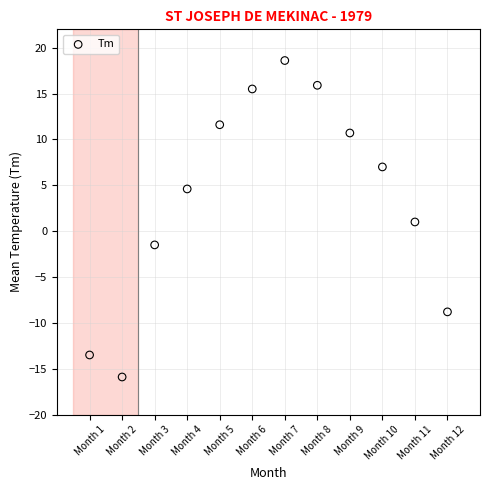

What is the average X value?

6.5